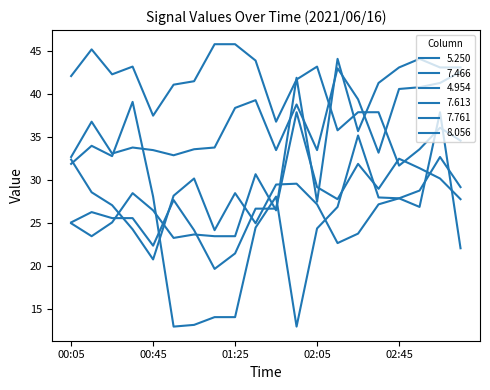

What is the label of the 2nd point from the left?

00:15